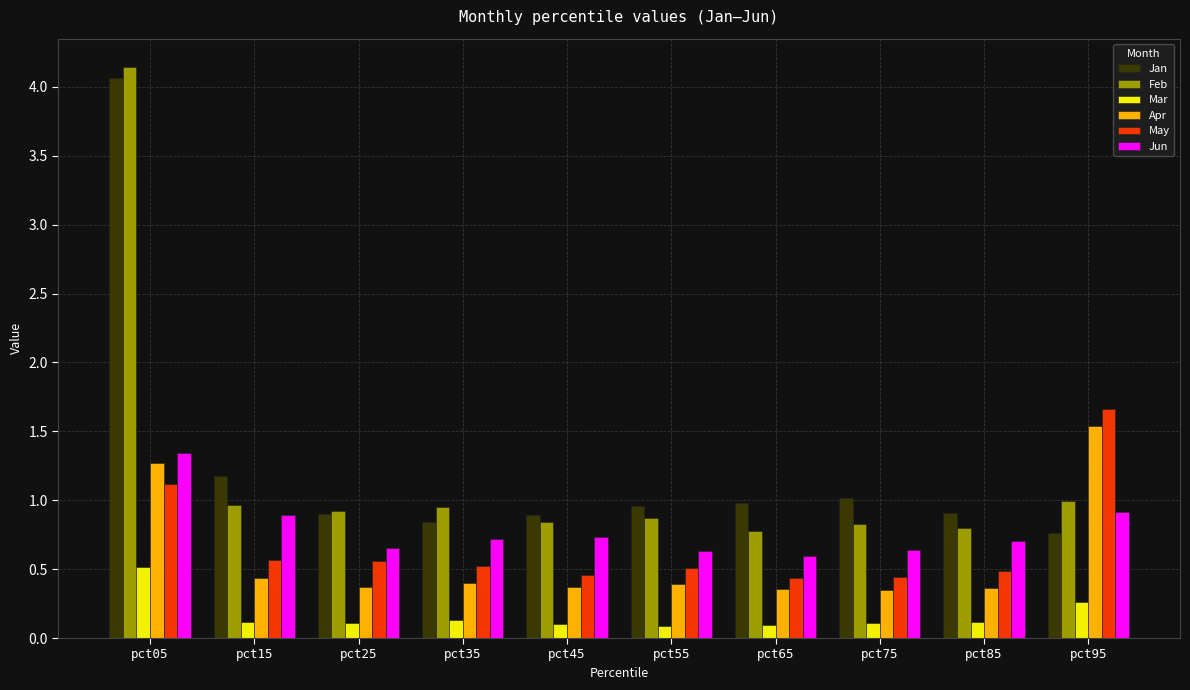

Is it true that Jan equals 0.3 at pct85?

False